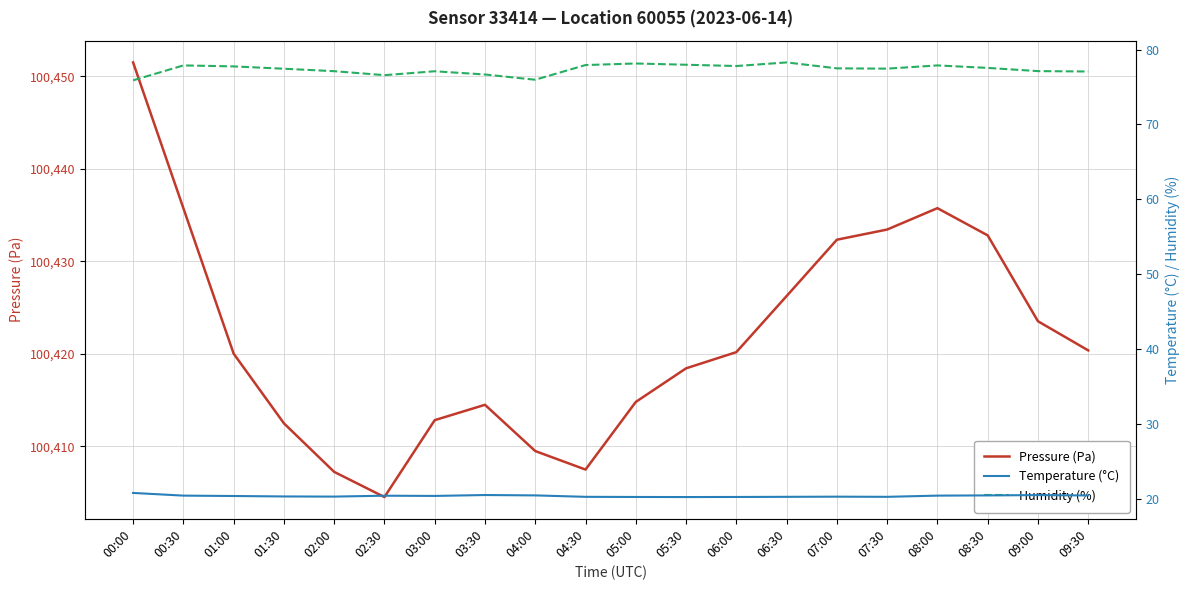

List the series in order of their peak value, highest first.

Pressure (Pa), Humidity (%), Temperature (°C)